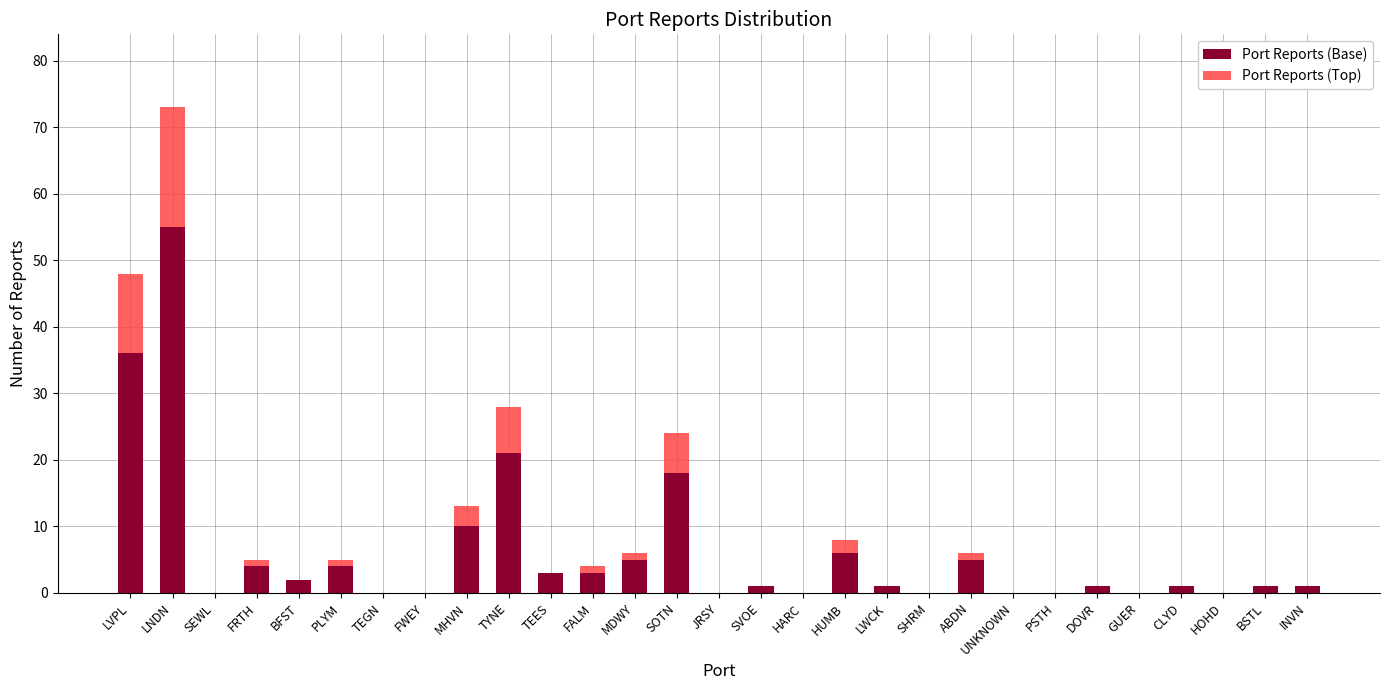

Are the bars grouped side by side (vs. stacked)?

No